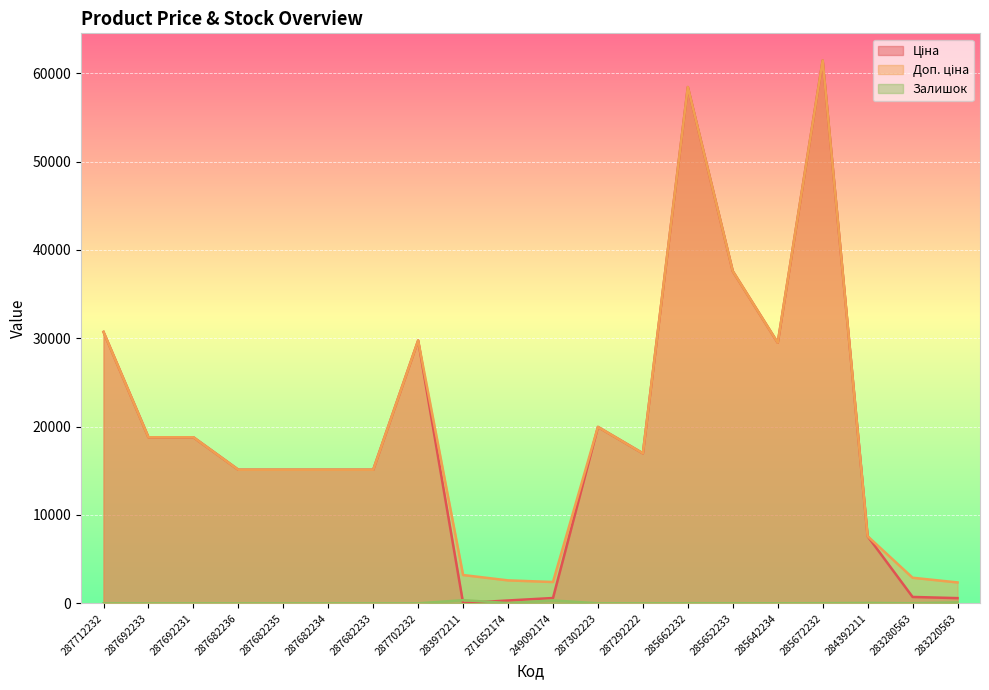

What is the sum of all Залишок values?

947.0